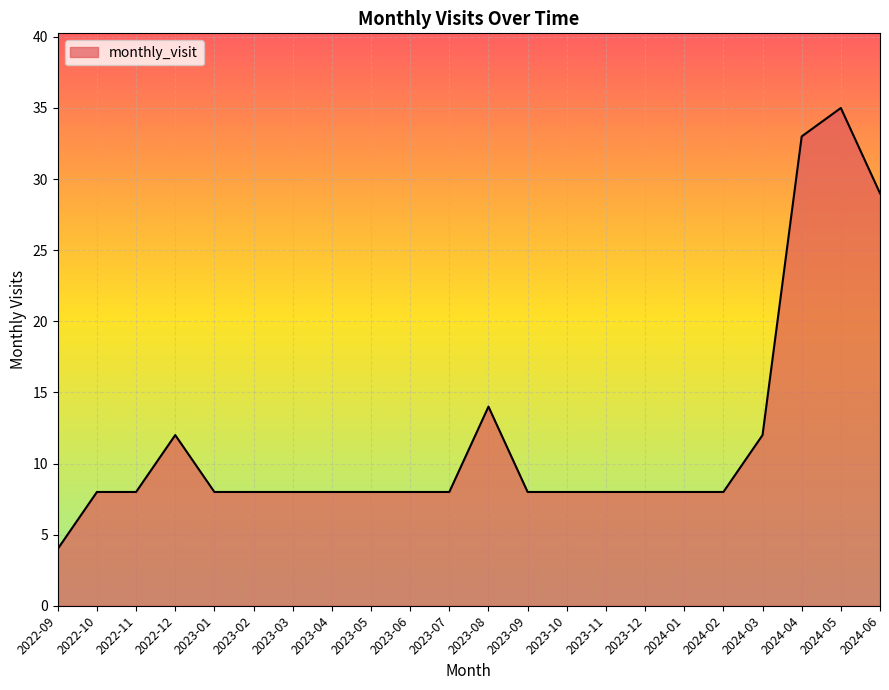

What is the approximate value at 2024-01?

8